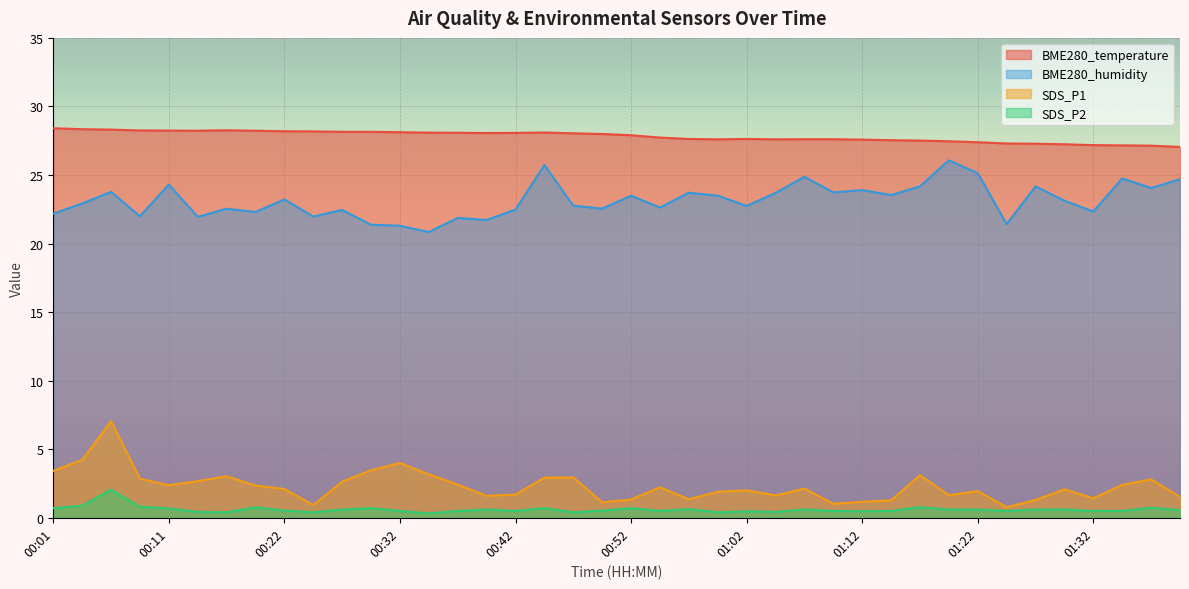

At which category is the sum across all series the highest?

00:06